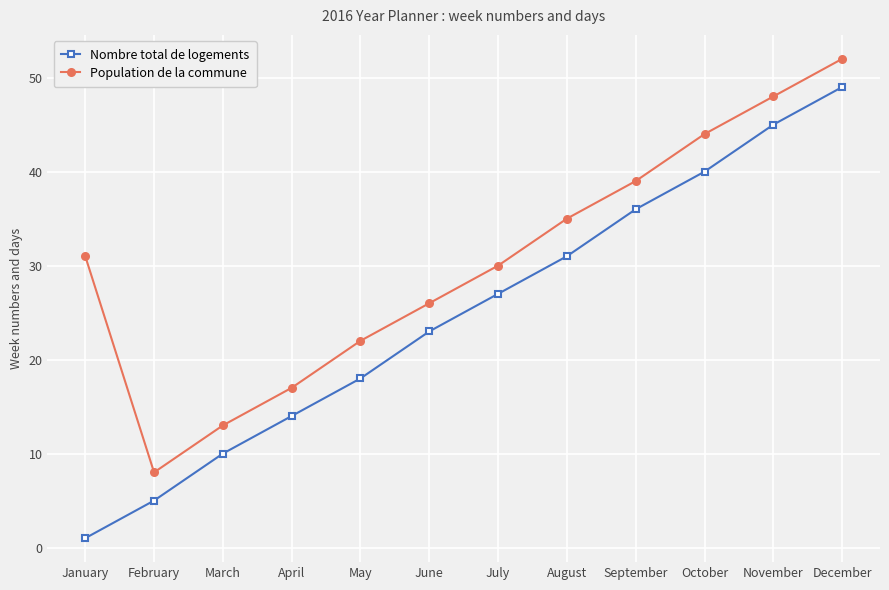

What value does the Nombre total de logements series have at October?

40